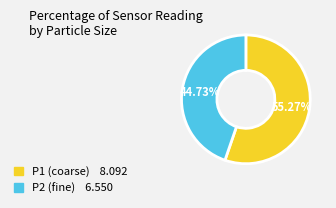

Is there a majority slice in this chart?

Yes